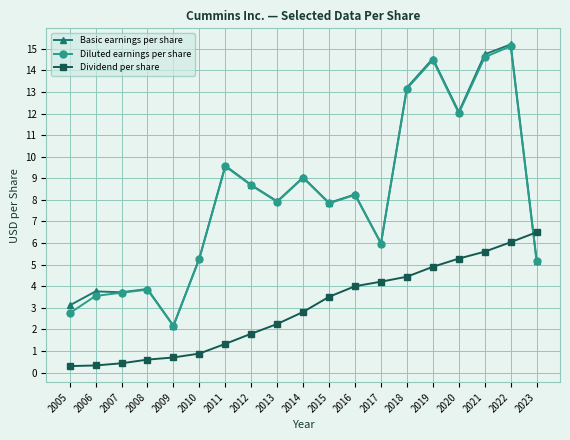

Between 2012 and 2018, which series saw the biggest shift?

Basic earnings per share